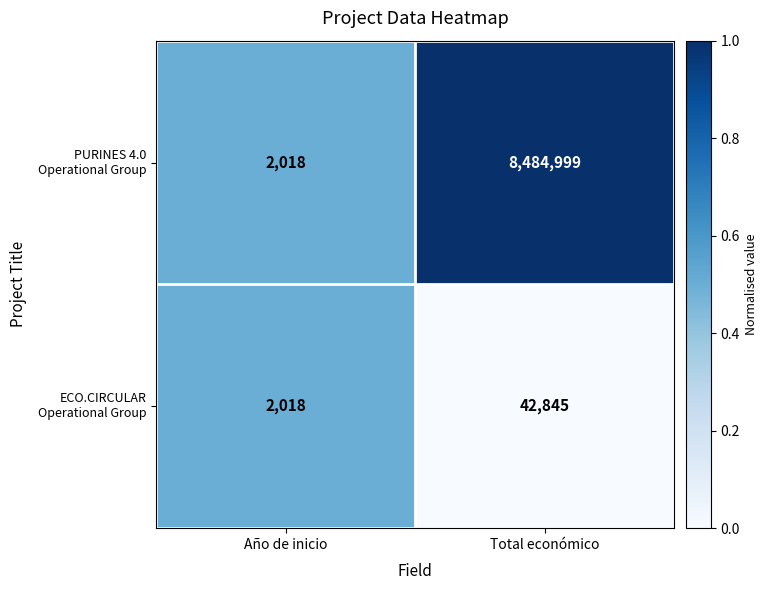

At which category is the sum across all series the highest?

Total económico